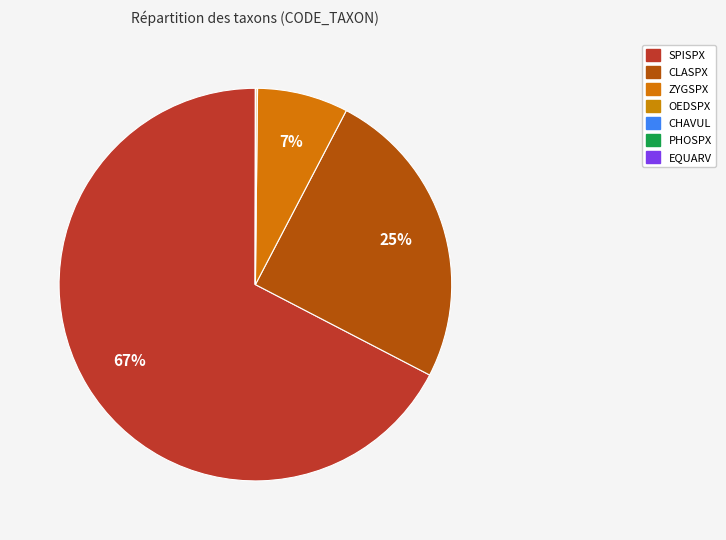

To the nearest percent, what is the average slice percentage?

14%